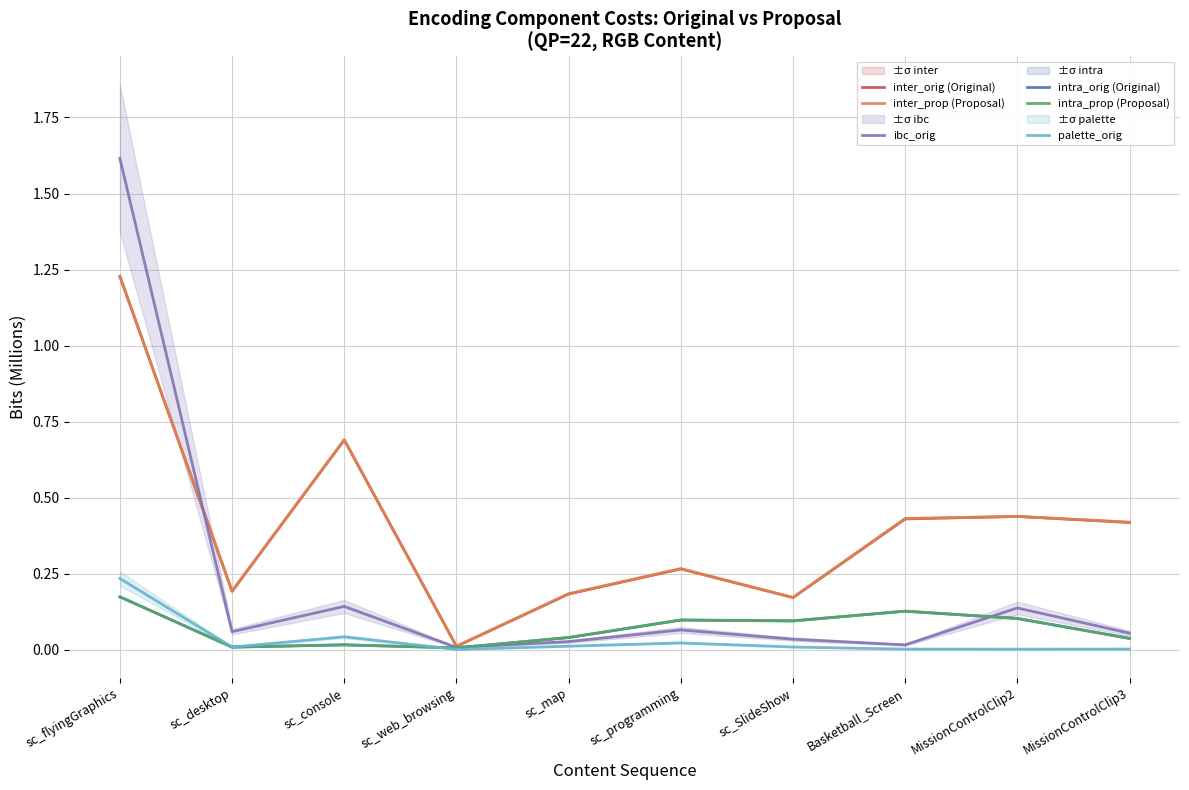

Does the chart display data point markers on the line(s)?

No